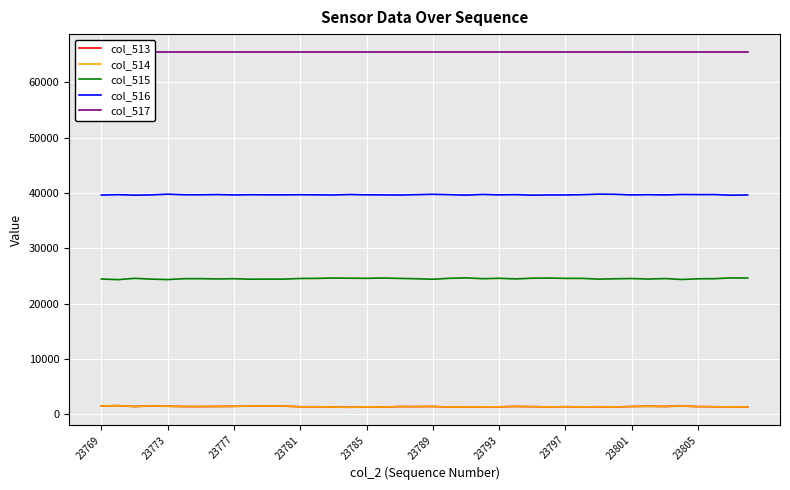

True or false: col_517 and col_513 intersect in this chart.

False